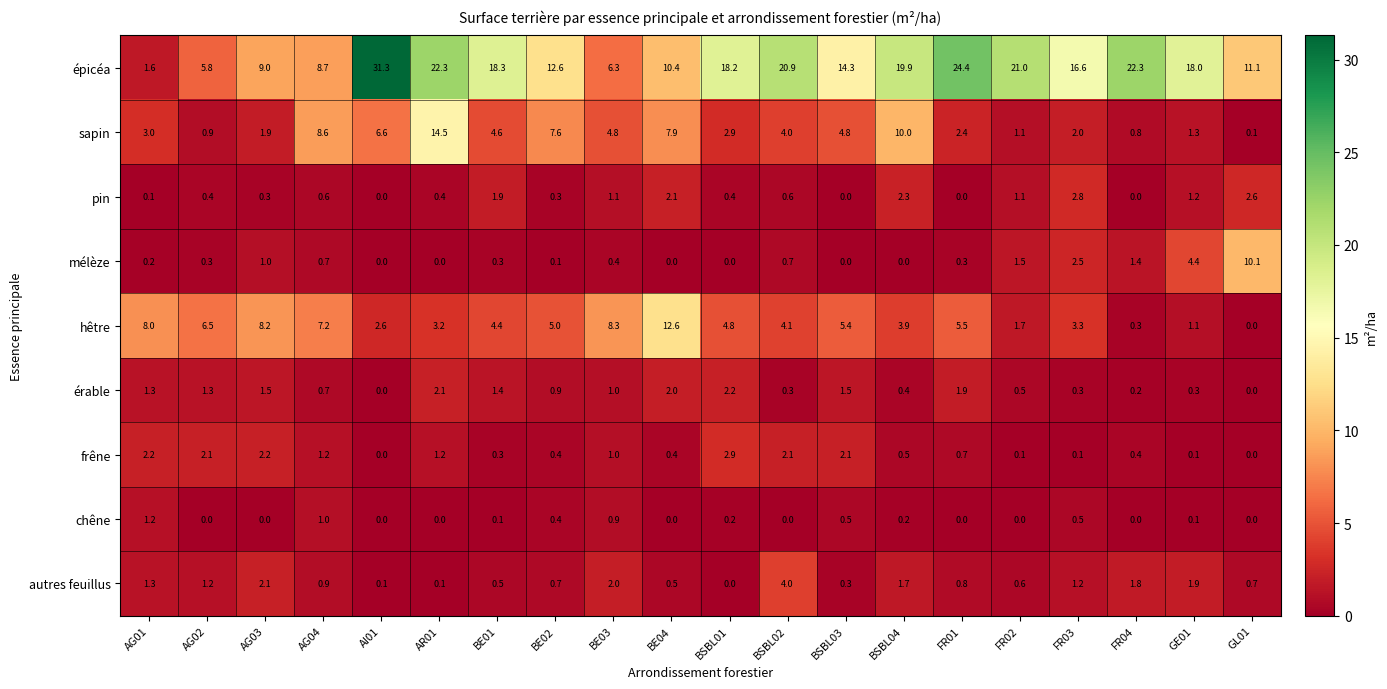

List the series in order of their peak value, lowest first.

chêne, érable, pin, frêne, autres feuillus, mélèze, hêtre, sapin, épicéa